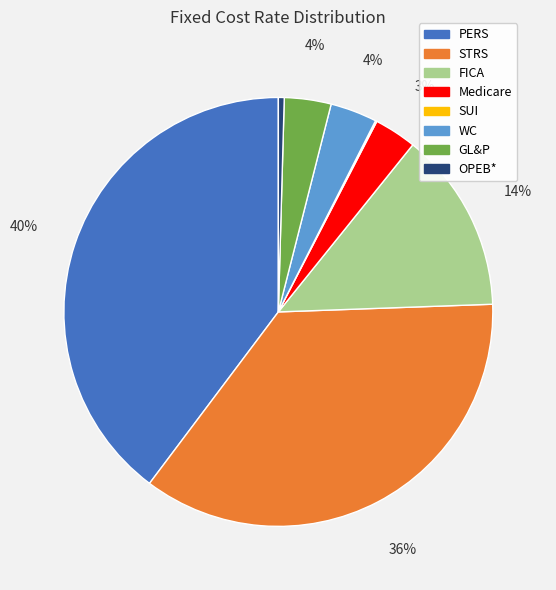

To the nearest percent, what is the difference between the largest and smallest slice percentages?

40%